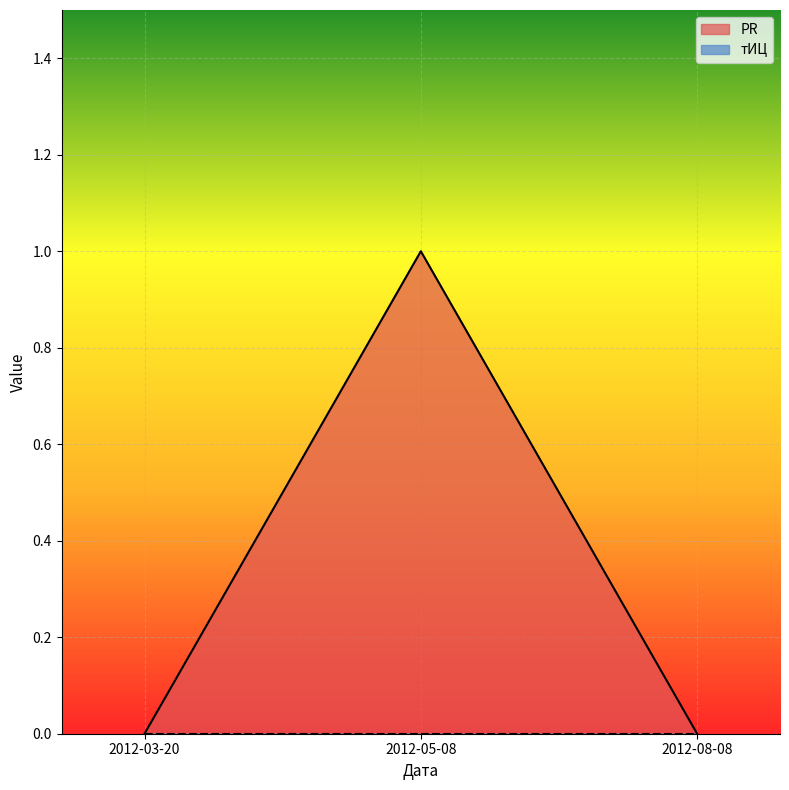

Between 2012-05-08 and 2012-08-08, which is larger?

2012-05-08